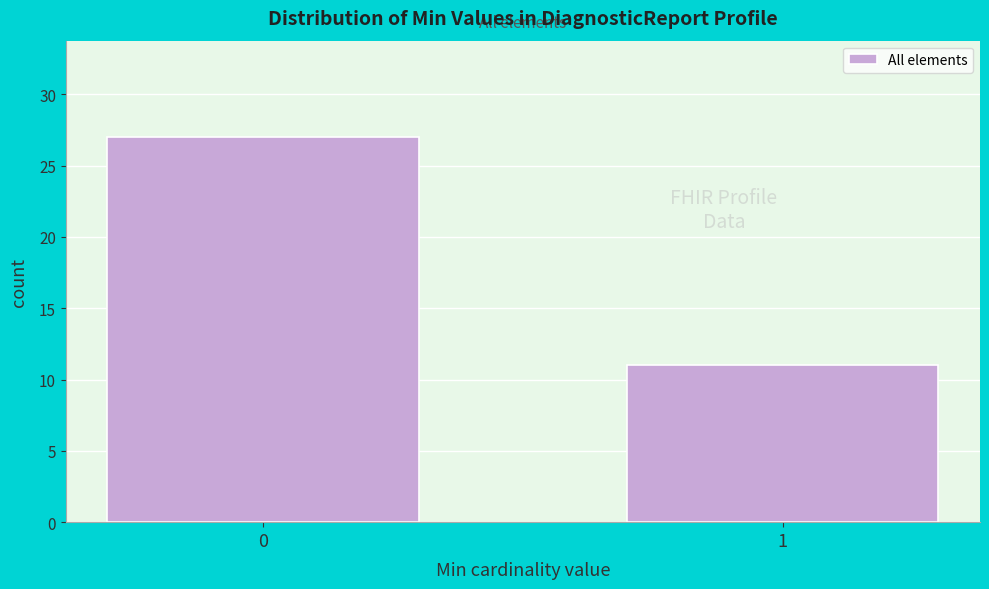

Reading left to right, transcribe all the data shown in this chart.

27	11